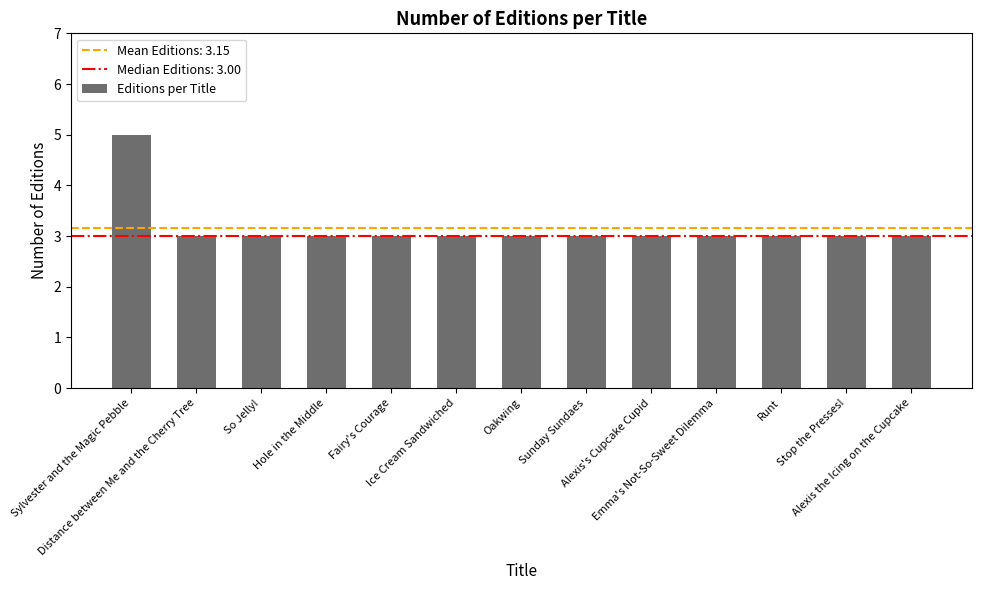

What is the value of the 12th bar from the left?

3